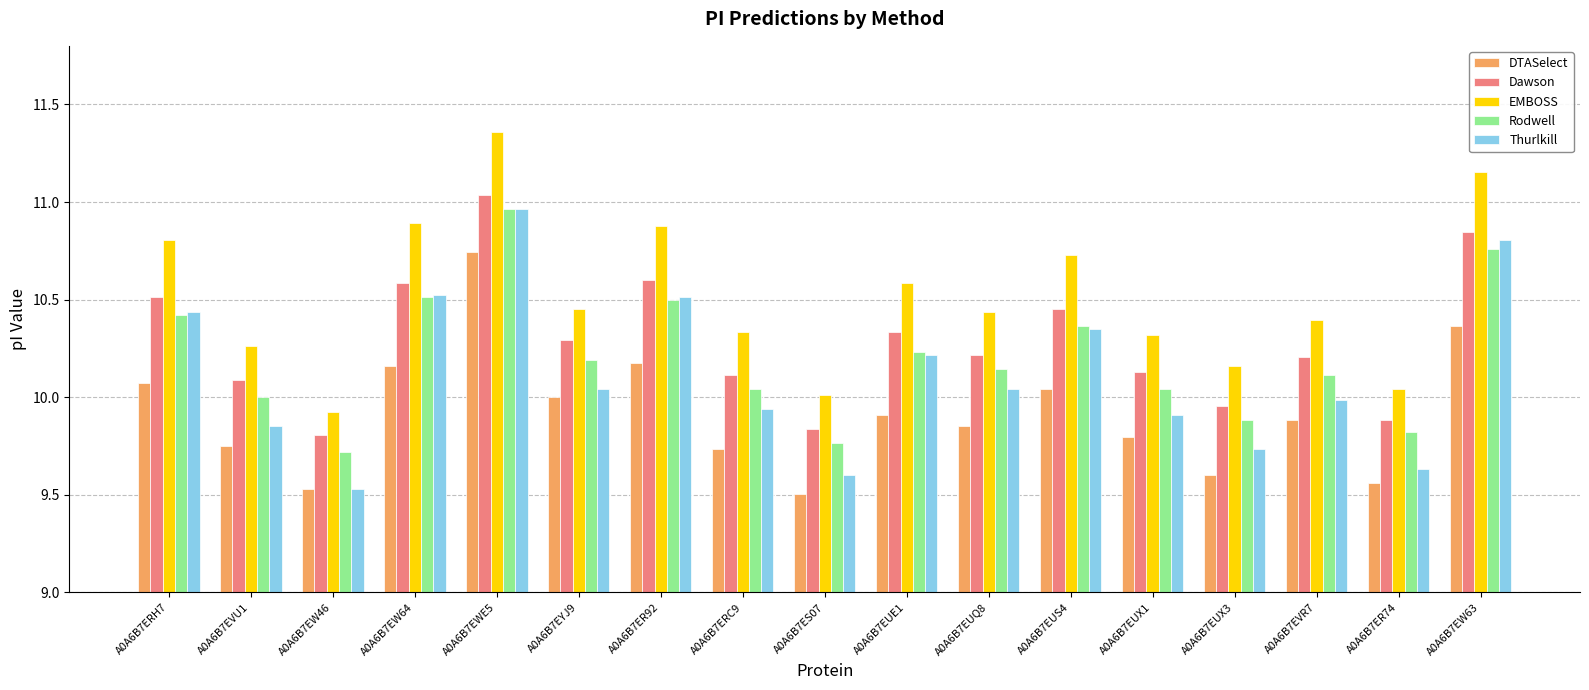

Which series has the widest spread of values?

Thurlkill